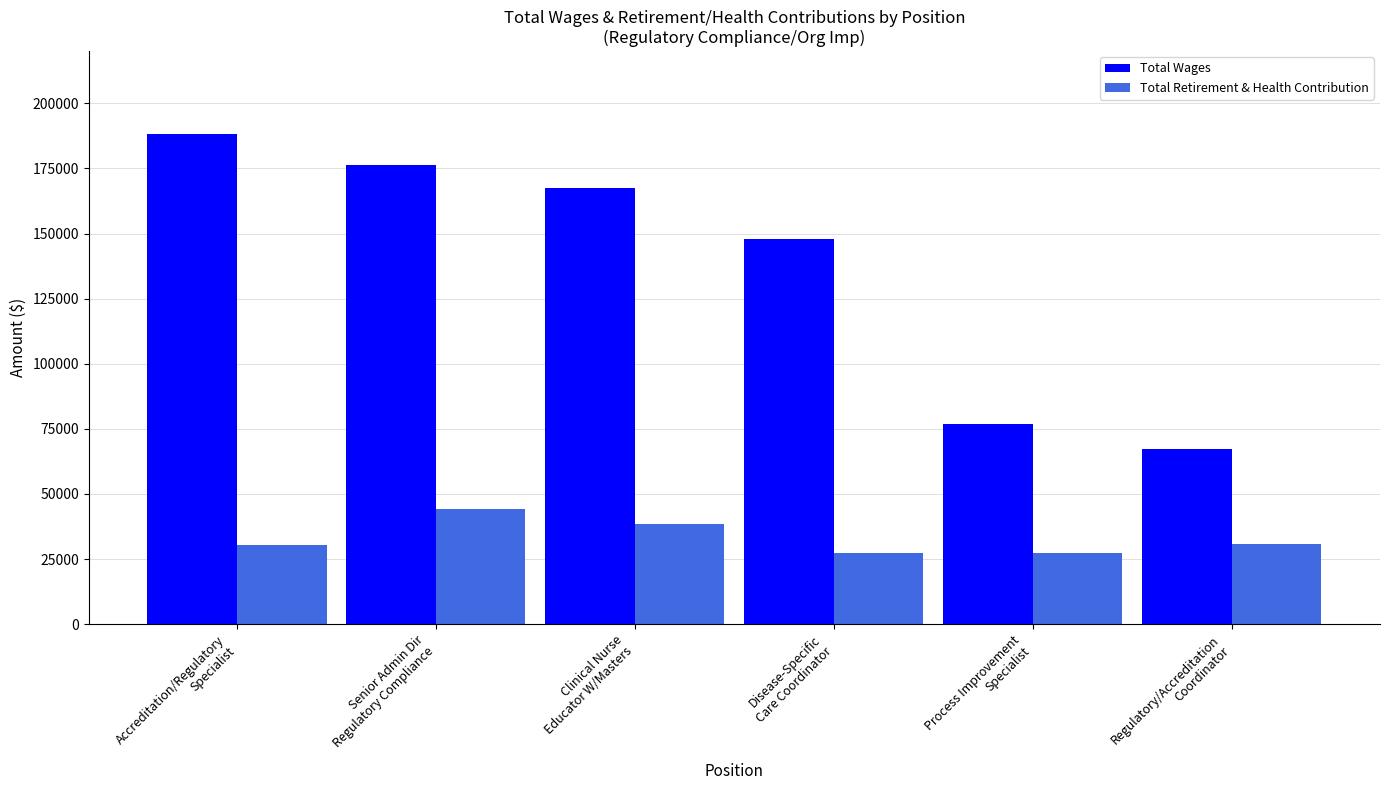

What is the difference between the second highest and second lowest values in the Total Retirement & Health Contribution series?

11035